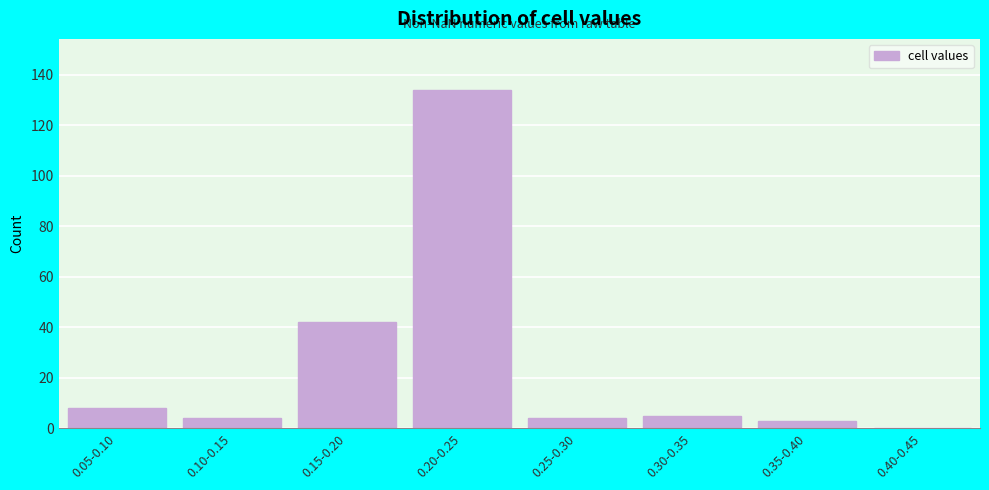

Reading right to left, transcribe all the data shown in this chart.

0.40-0.45=0	0.35-0.40=3	0.30-0.35=5	0.25-0.30=4	0.20-0.25=134	0.15-0.20=42	0.10-0.15=4	0.05-0.10=8